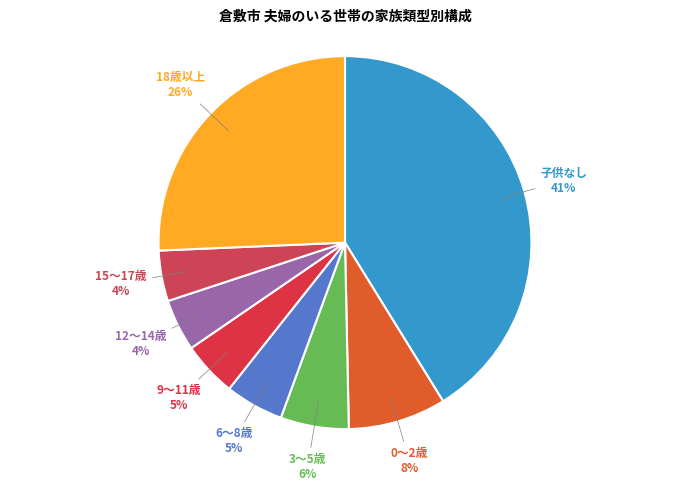

Which category has the biggest portion of the pie?

子供なし